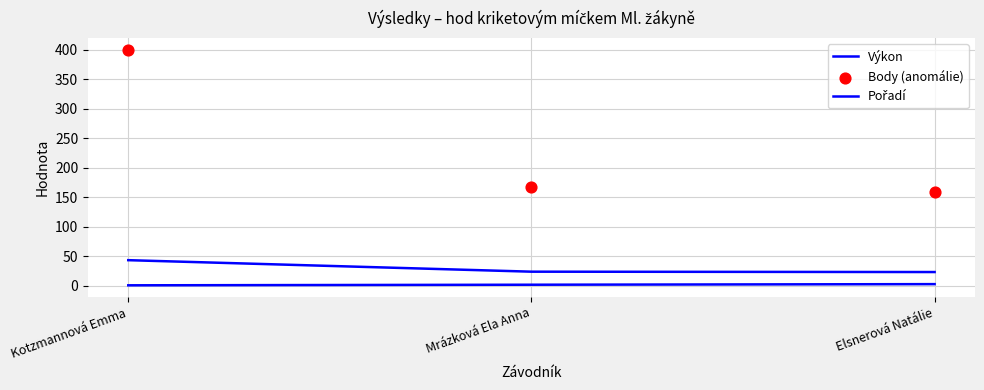

Which series reaches the maximum Y coordinate?

Body (anomálie)